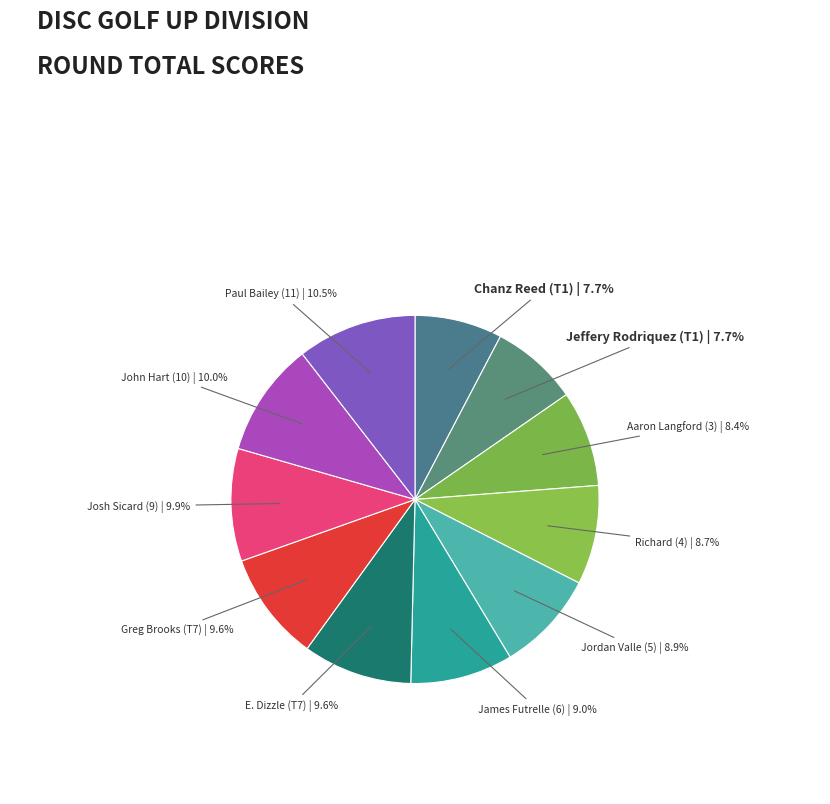

How many segments does this pie chart have?

11